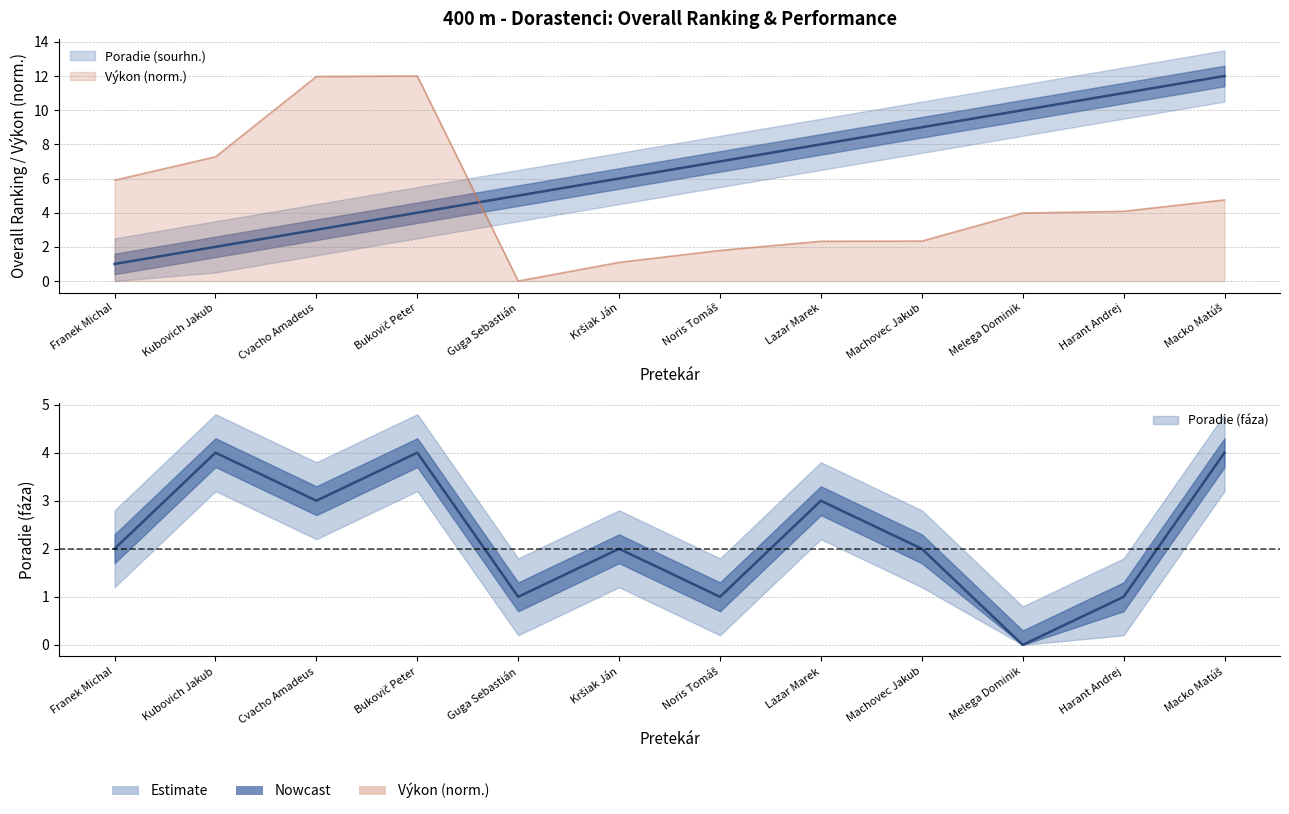

Is it true that Výkon equals 4.7 at Macko Matúš?

True